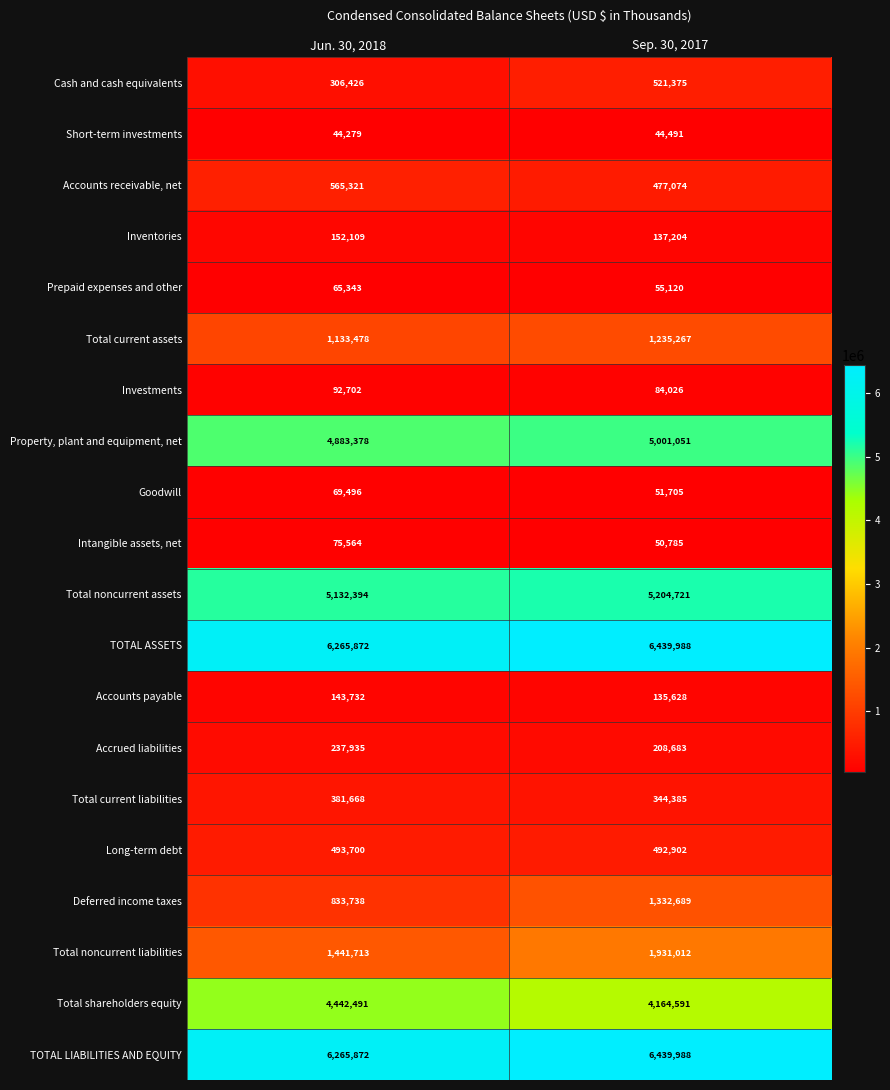

List the labels in order of Intangible assets, net value, largest first.

Jun. 30, 2018, Sep. 30, 2017